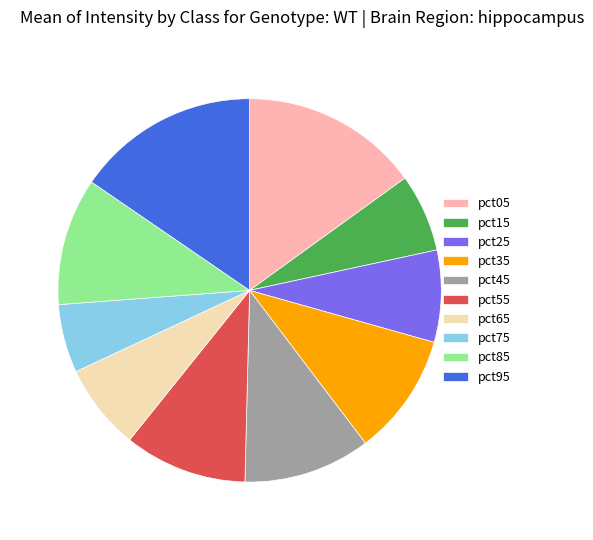

True or false: pct15 accounts for 7% of the total.

True